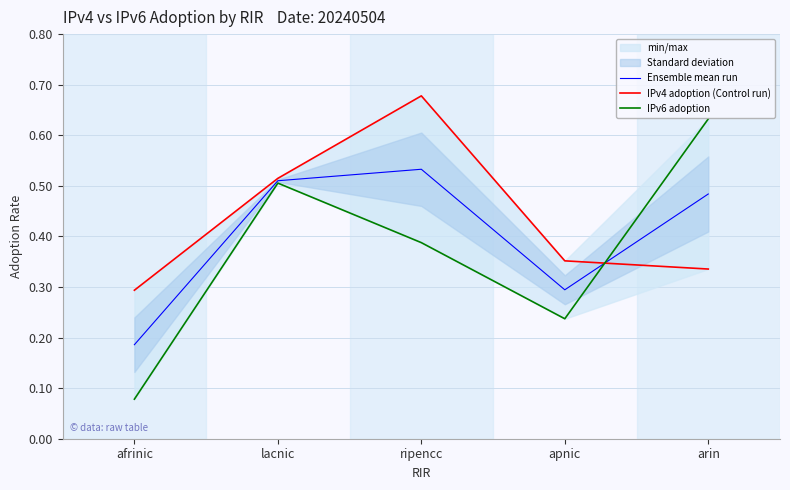

Which series ends up on top after the final intersection of IPv6 adoption and Ensemble mean run?

IPv6 adoption